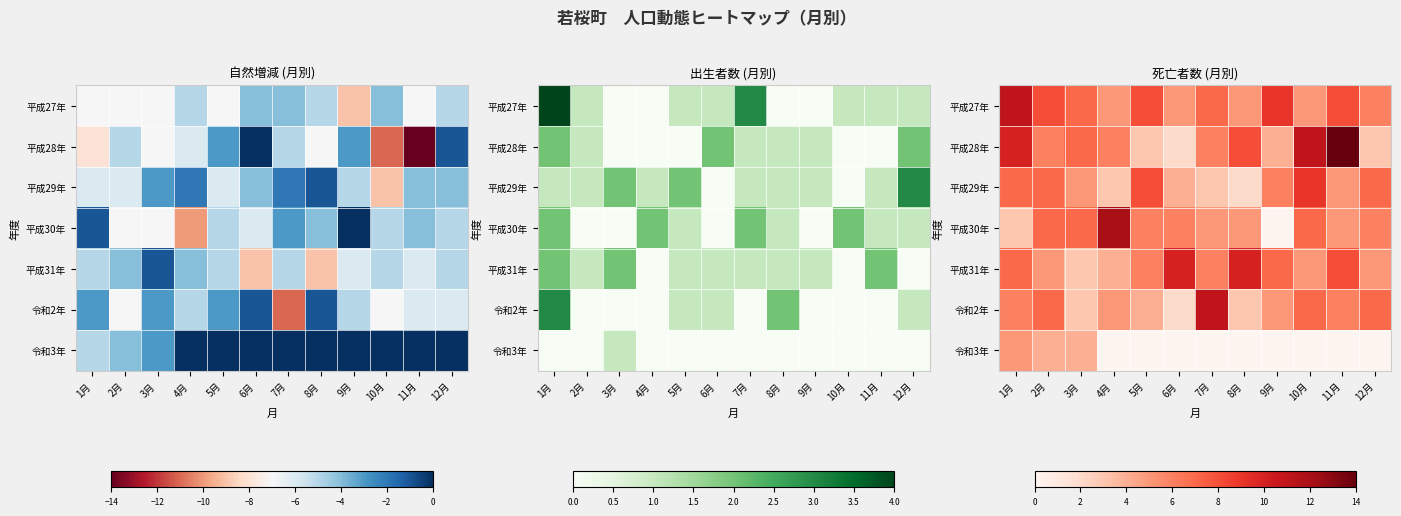

What is the total value across all series at 5月?

35